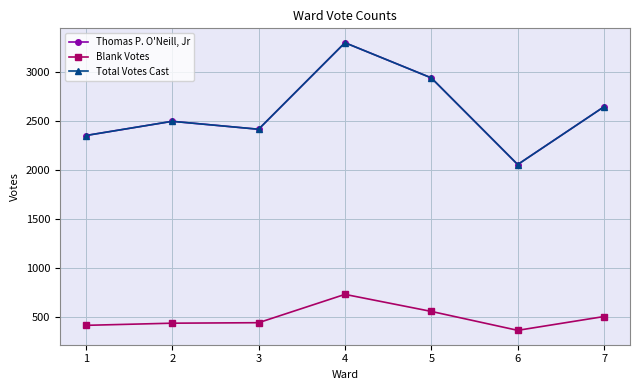

Which has a higher value, 4 or 6?

4